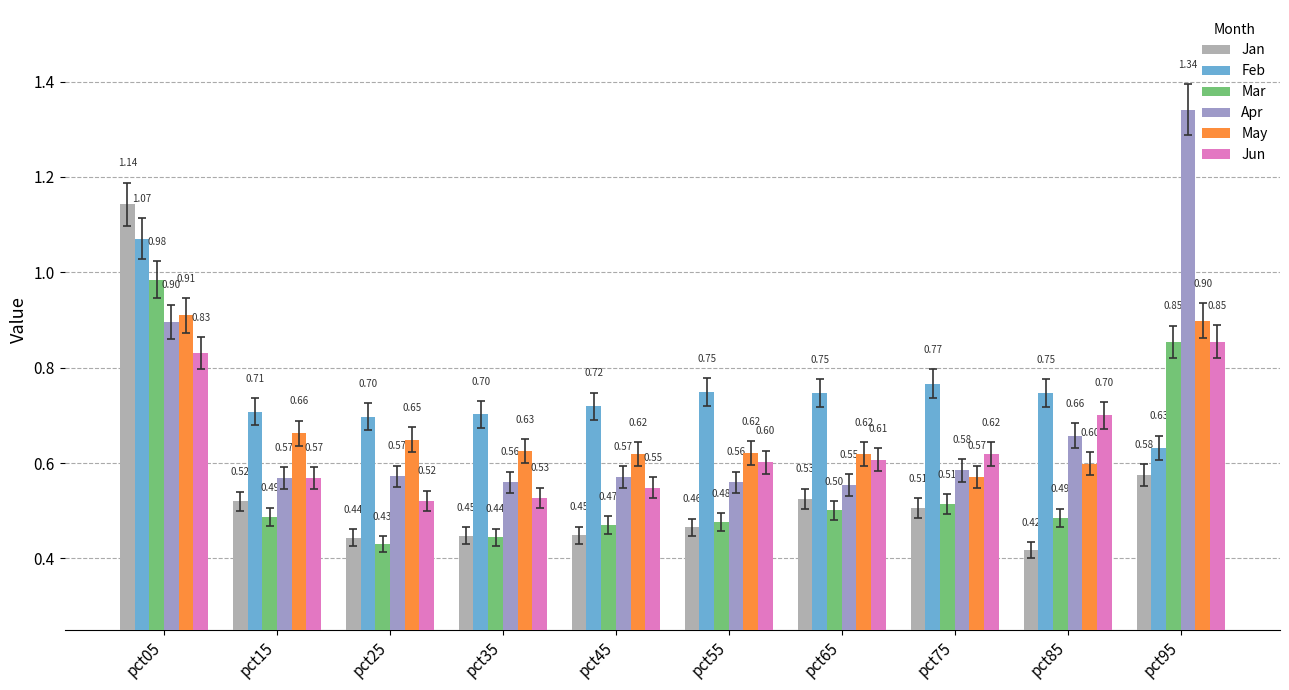

The Apr series shows 0.6 at pct65. True or false?

True